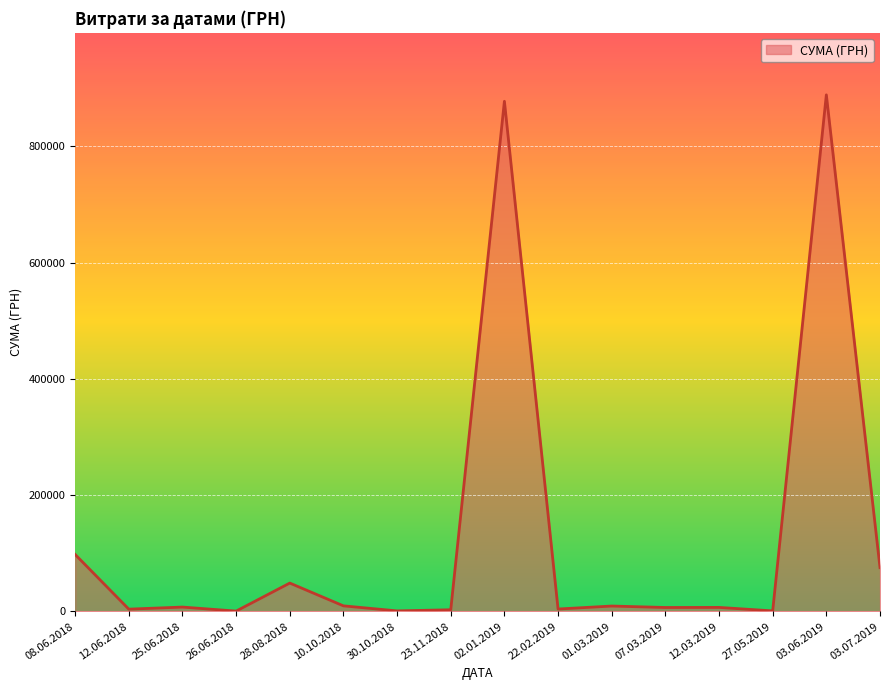

Where is the data nearest to the value 444488?

08.06.2018